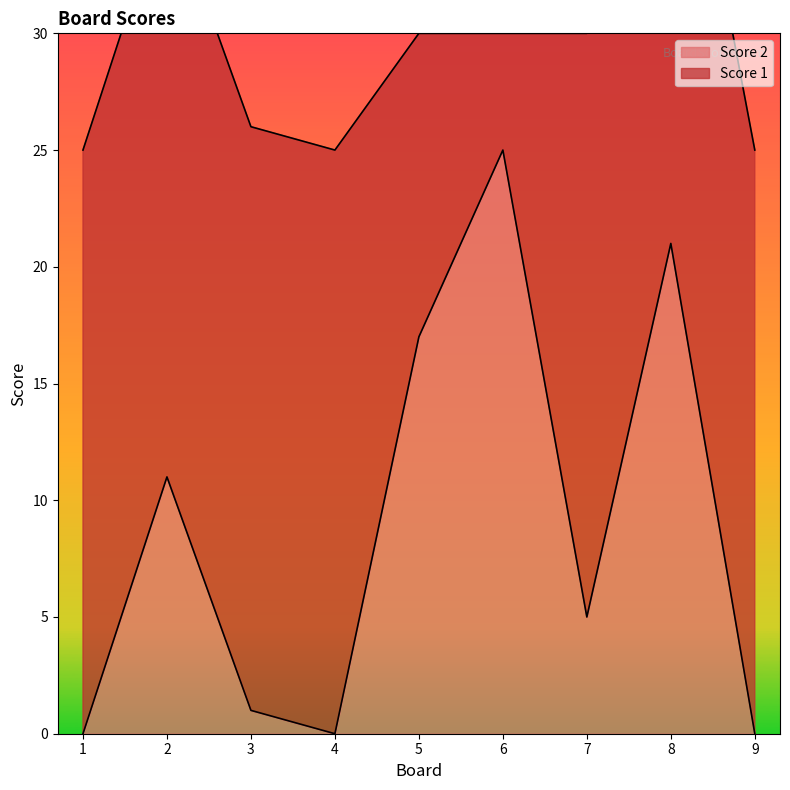

Which label corresponds to the largest value in the chart?

6